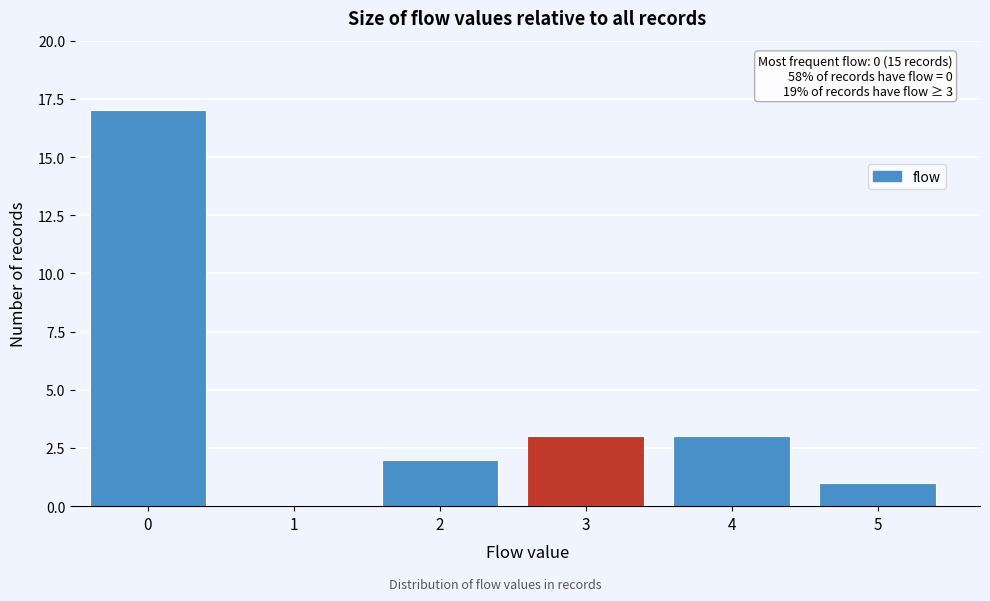

Reading left to right, transcribe all the data shown in this chart.

0=17	1=0	2=2	3=3	4=3	5=1